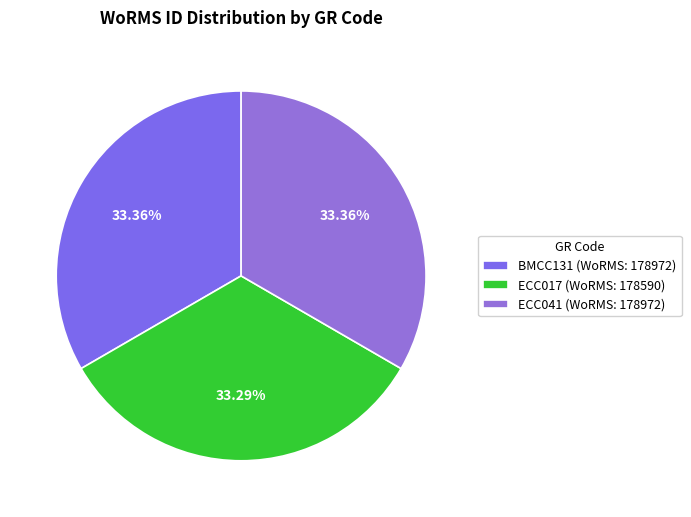

To the nearest percent, what portion does BMCC131 represent?

33%